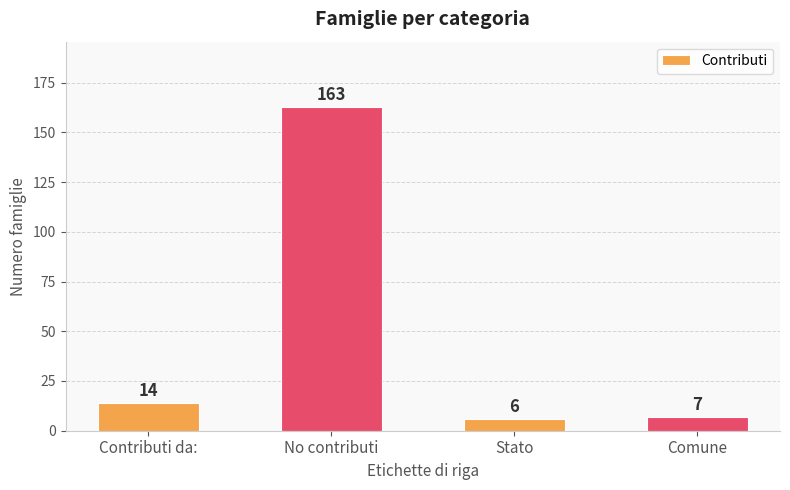

What is the change in value from Contributi da: to Stato?

-8